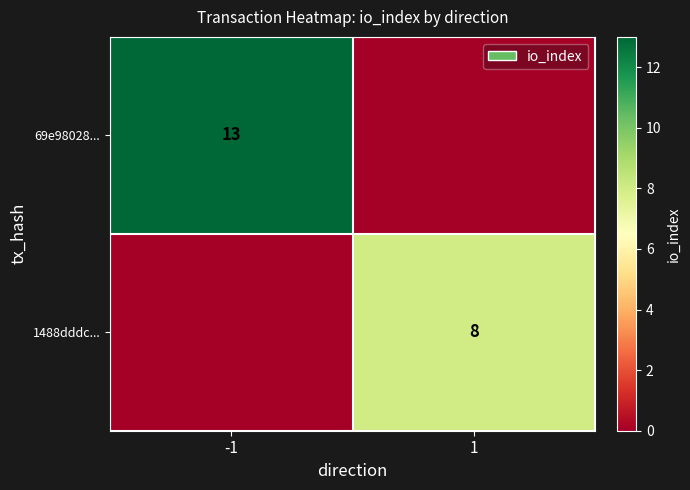

How many data points does each series have?

2